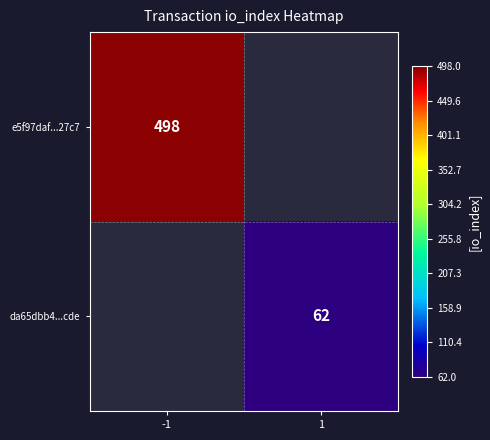

How many distinct data groups are displayed?

2